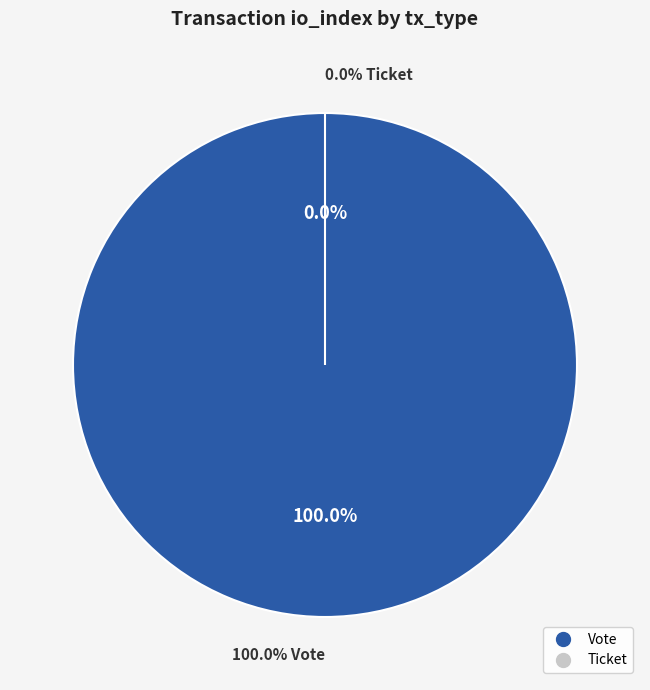

Which category has the smallest portion of the pie?

Ticket